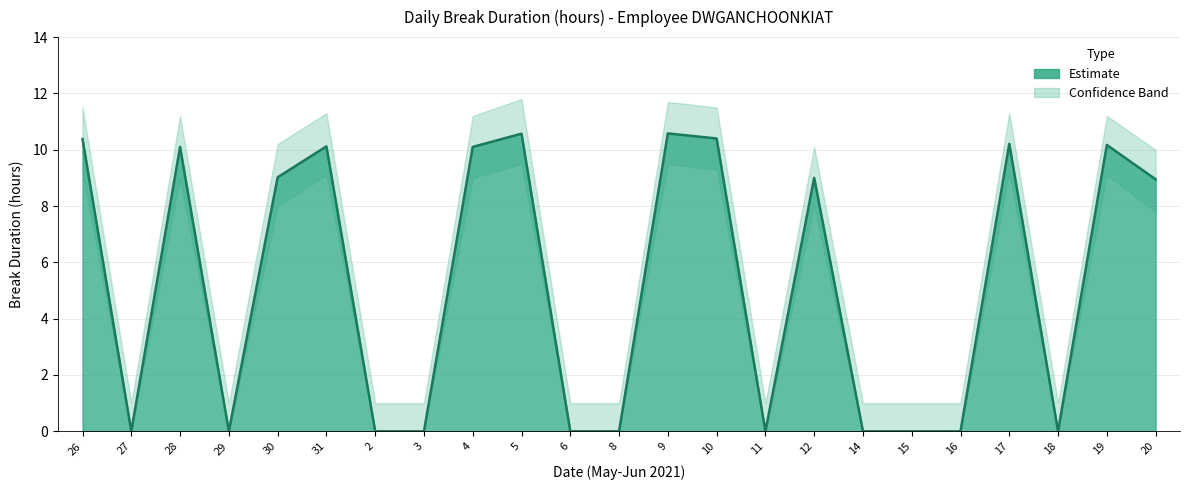

The Break Total series shows 0.0 at 29. True or false?

True